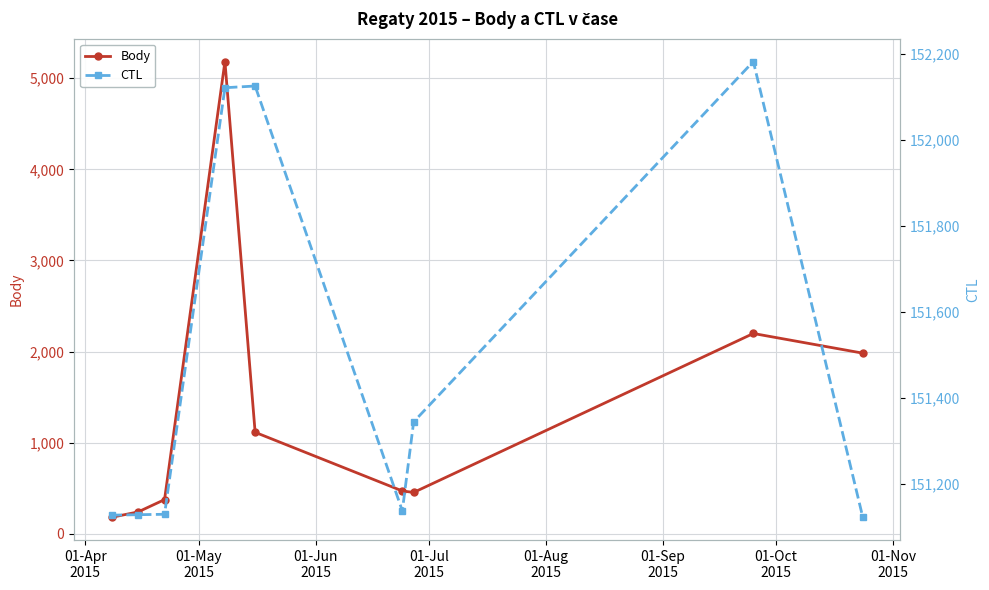

What is the maximum value for Body?

5184